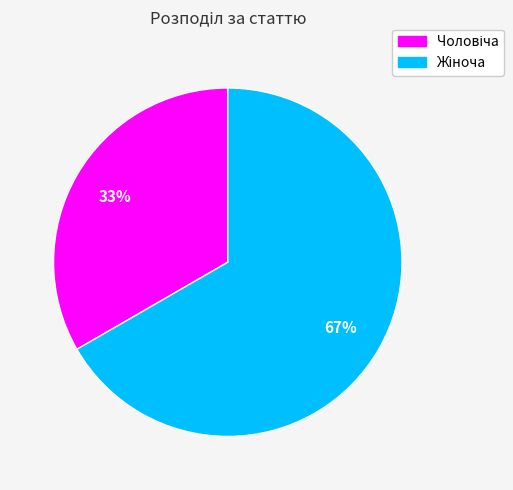

To the nearest percent, what is the average slice percentage?

50%